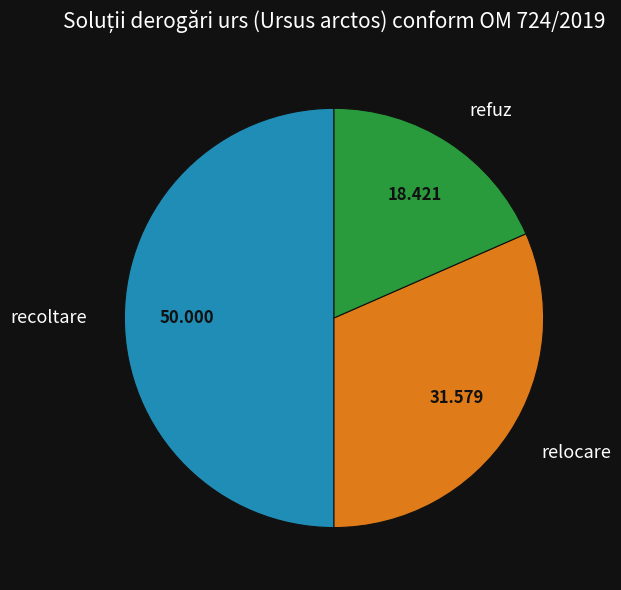

Count the number of slices in the pie.

3